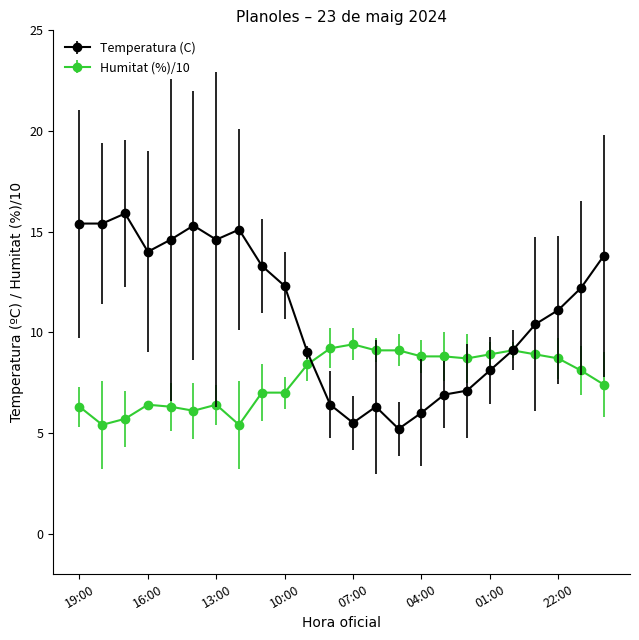

What are all the series names shown in the legend?

Temperatura (C), Humitat (%)/10